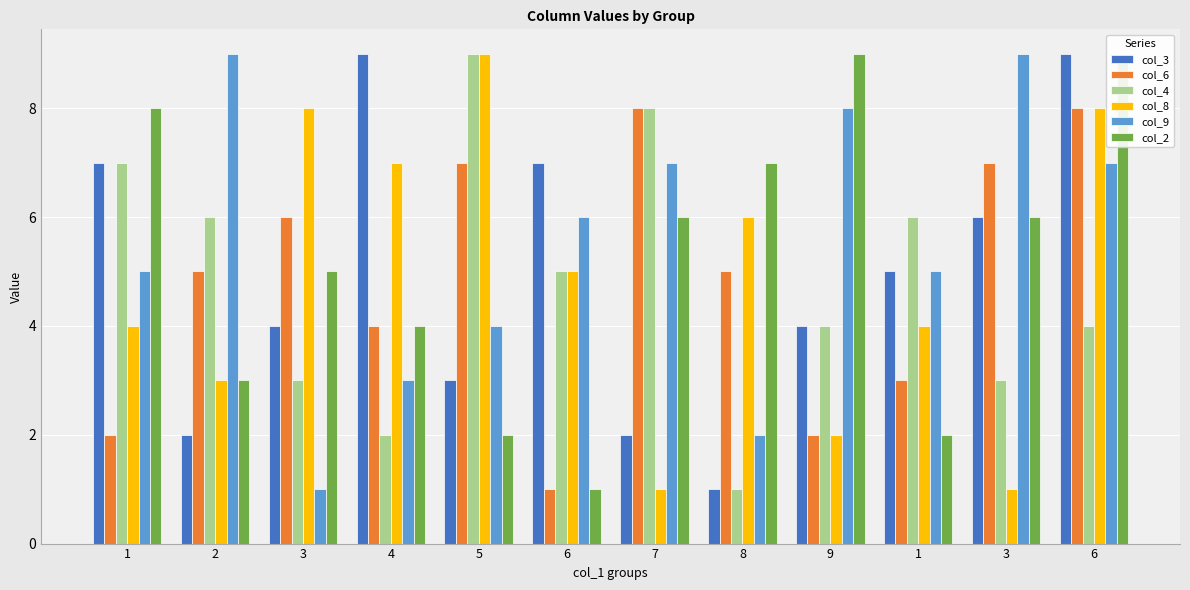

Which category has the highest value across all series?

4